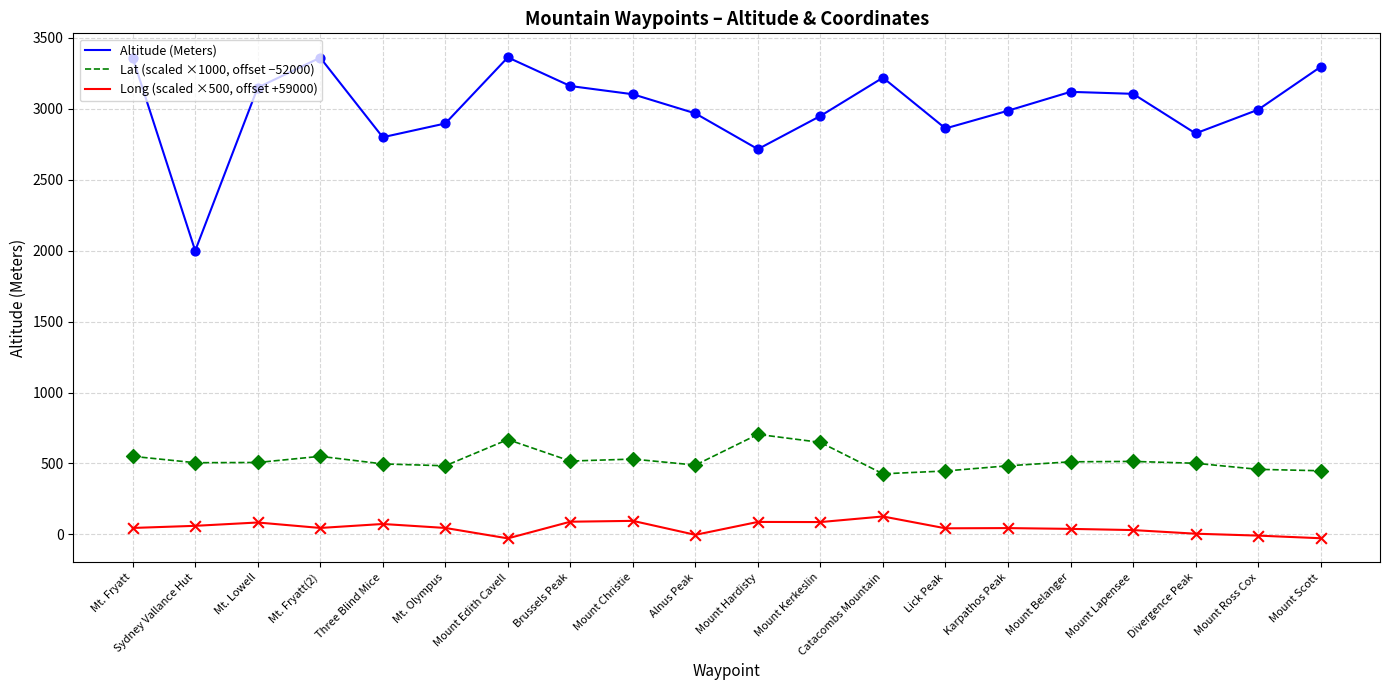

What is the total value across all series at Karpathos Peak?

3514.3